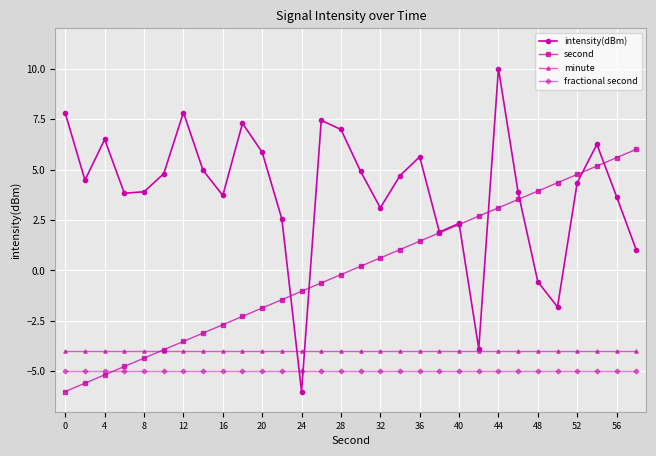

What is the minimum value shown in the chart?

-6.0